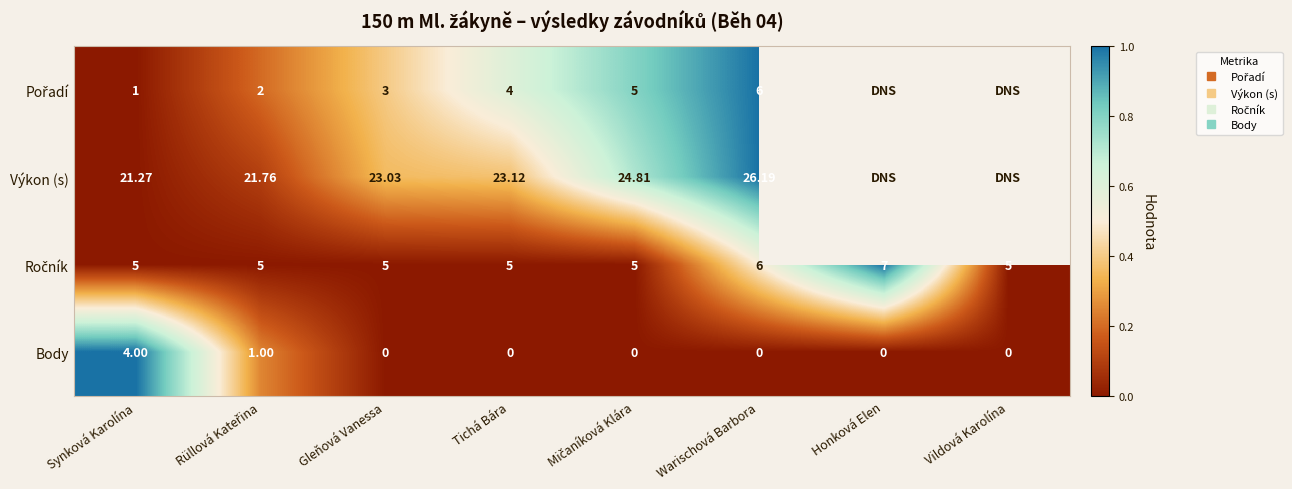

What is the spread (max minus min) of values at Synková Karolína?

1.0